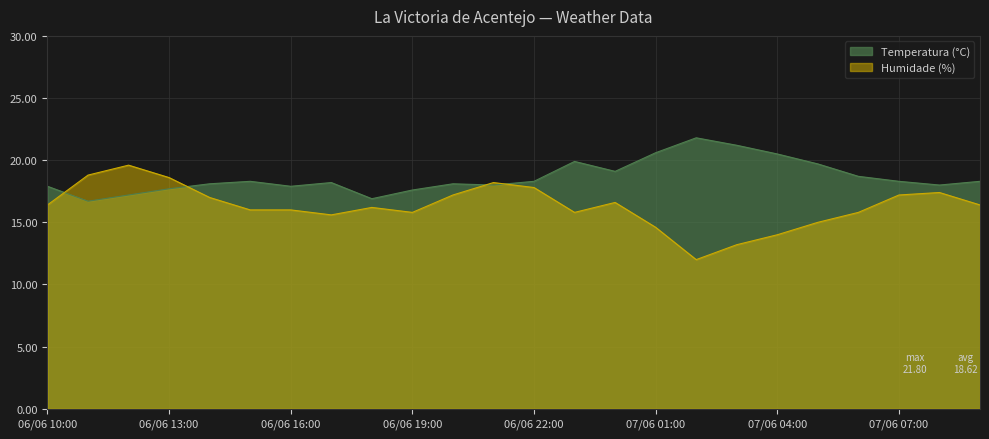

What is the label of the 7th point from the right?

07/06 03:00